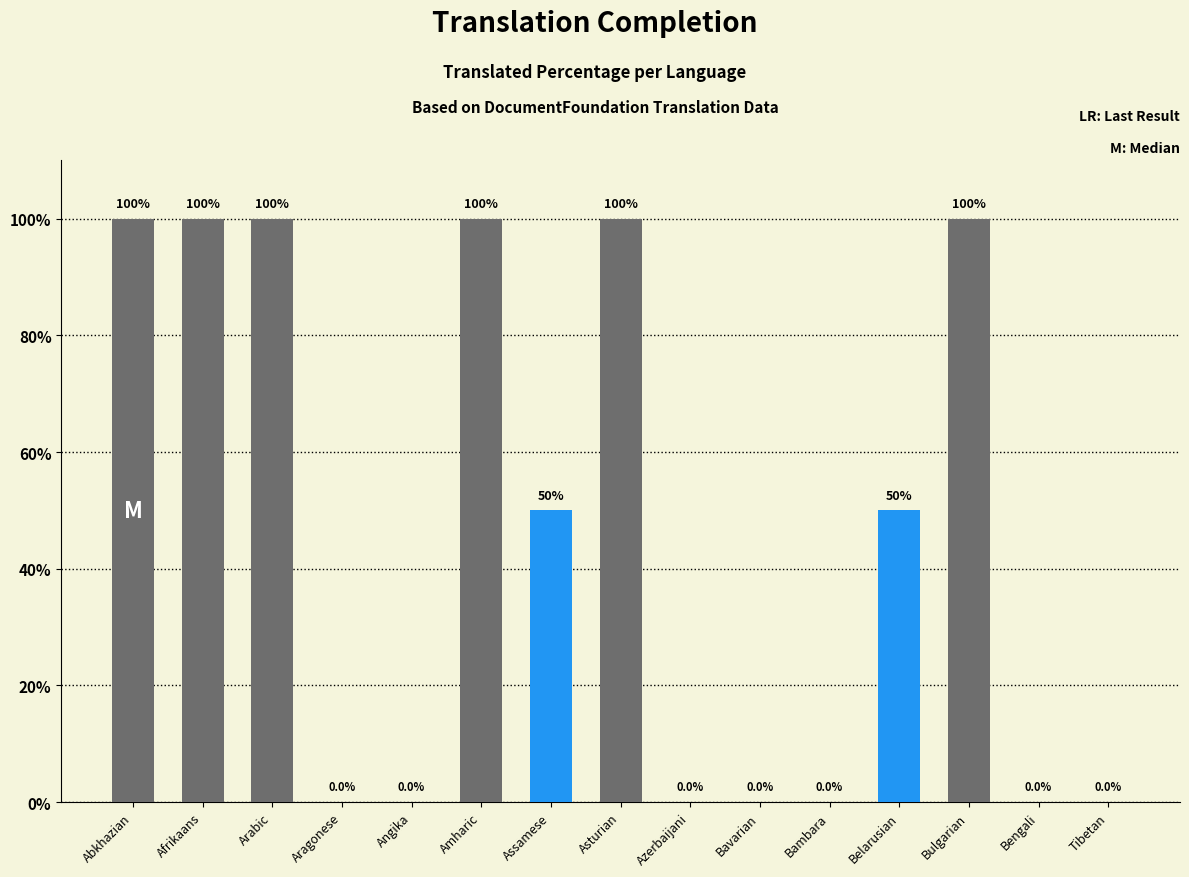

At which label does the data first exceed 50?

Abkhazian